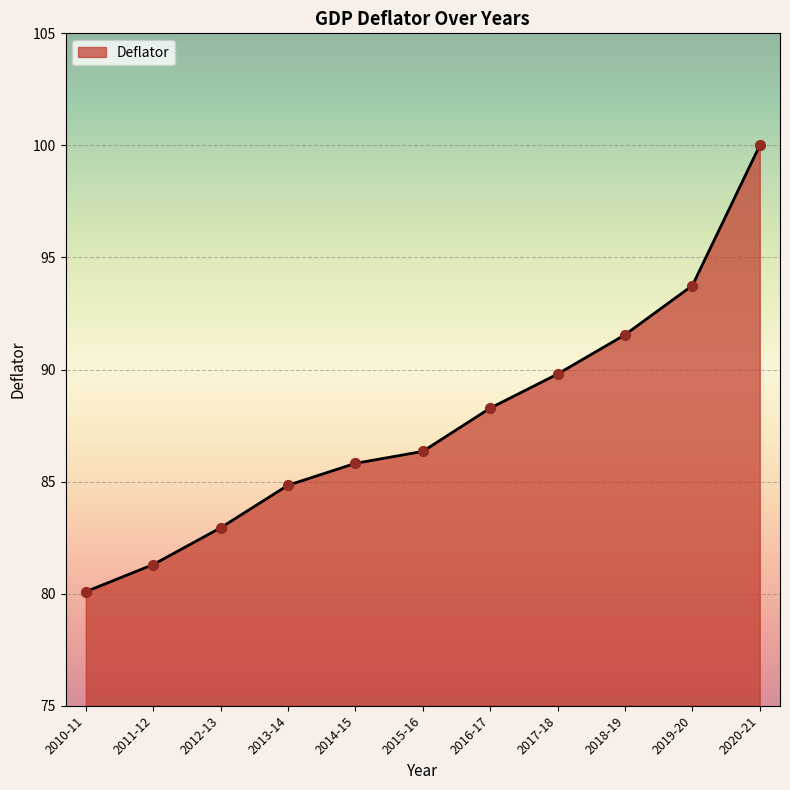

Approximately how many times larger is the value at 2017-18 compared to 2016-17?

1.0